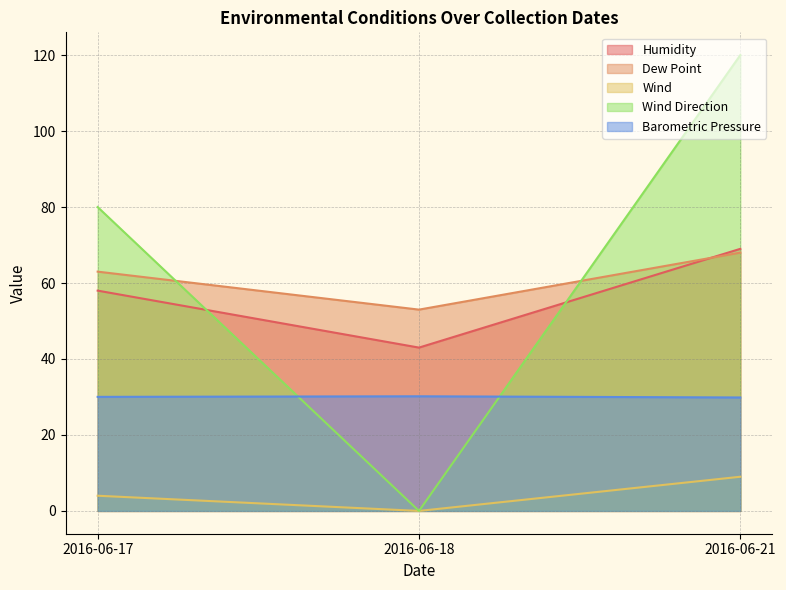

Does the chart display data point markers on the line(s)?

No